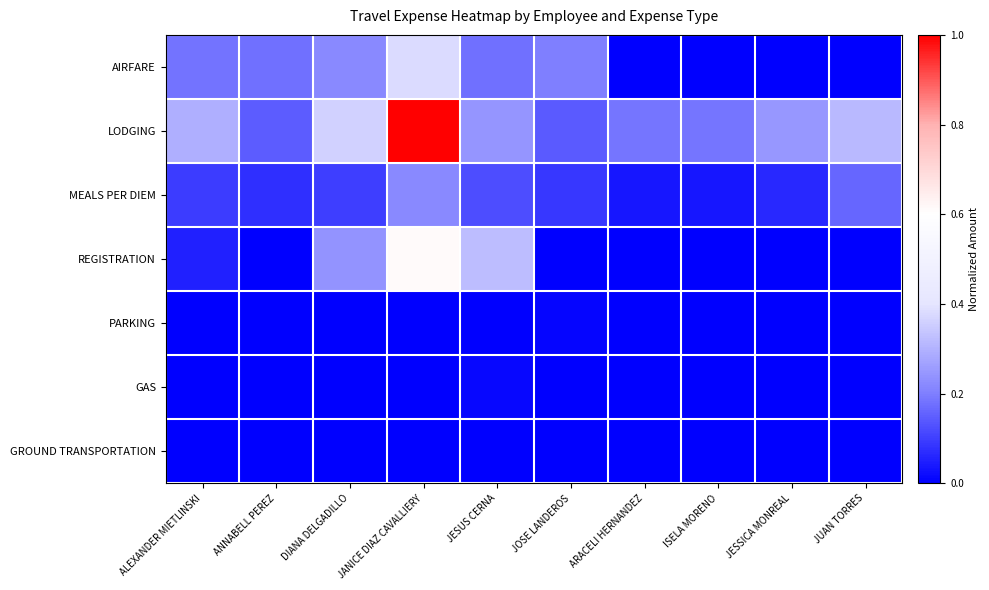

At how many categories does at least one series exceed 0?

10